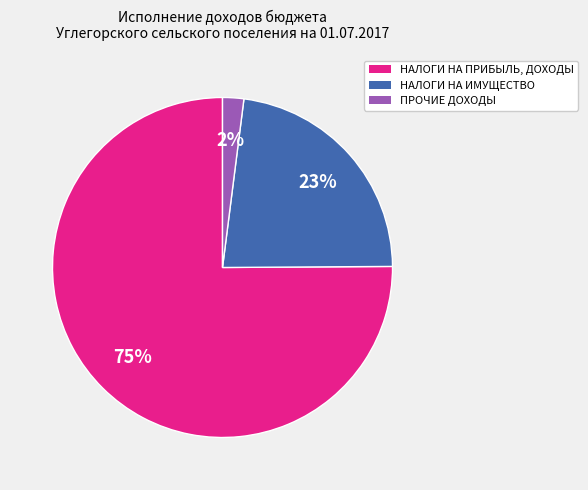

To the nearest percent, what is the average slice percentage?

33%